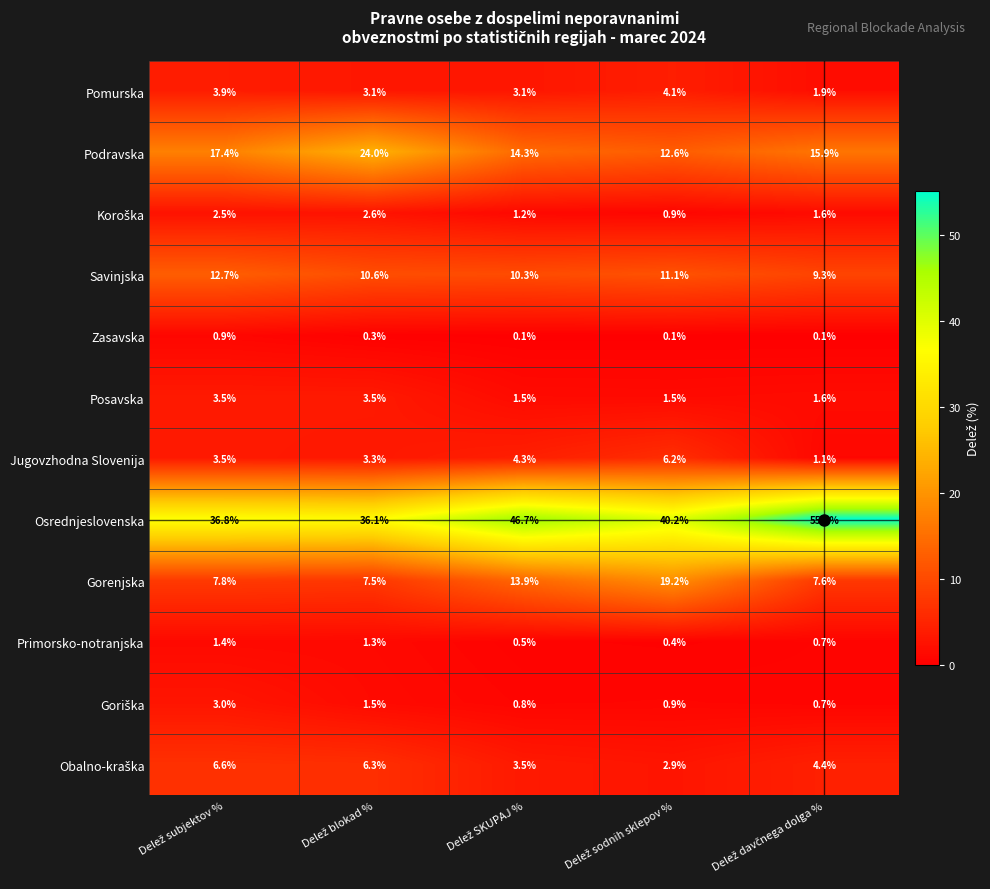

How many Zasavska values are between 0 and 1?

5